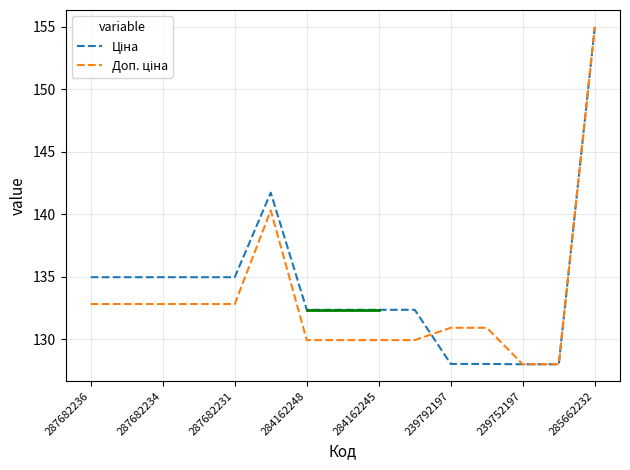

How many lines are shown in the chart?

2